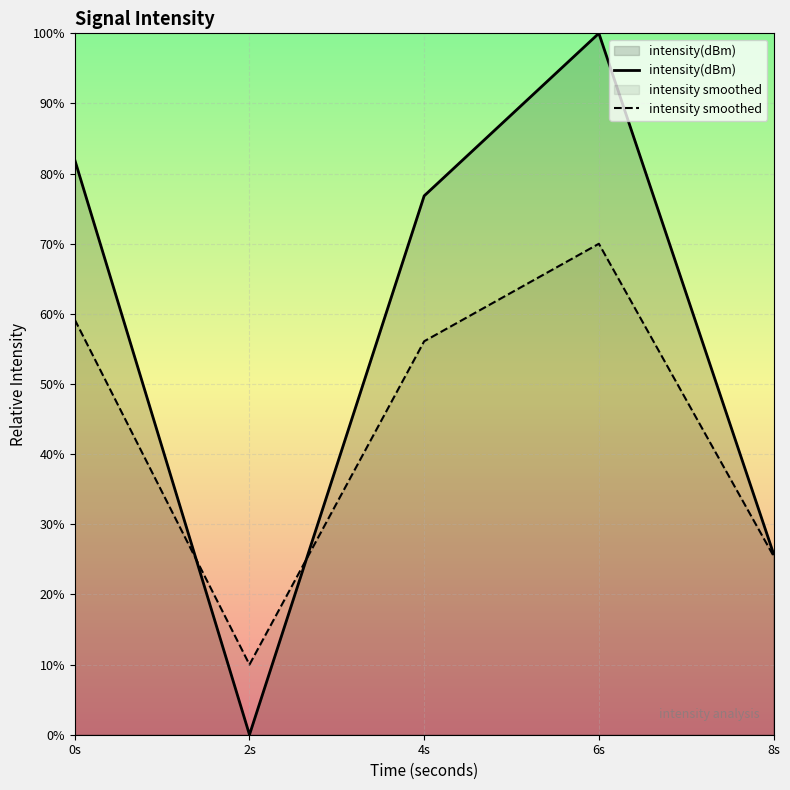

What is the label of the 4th point from the left?

6s